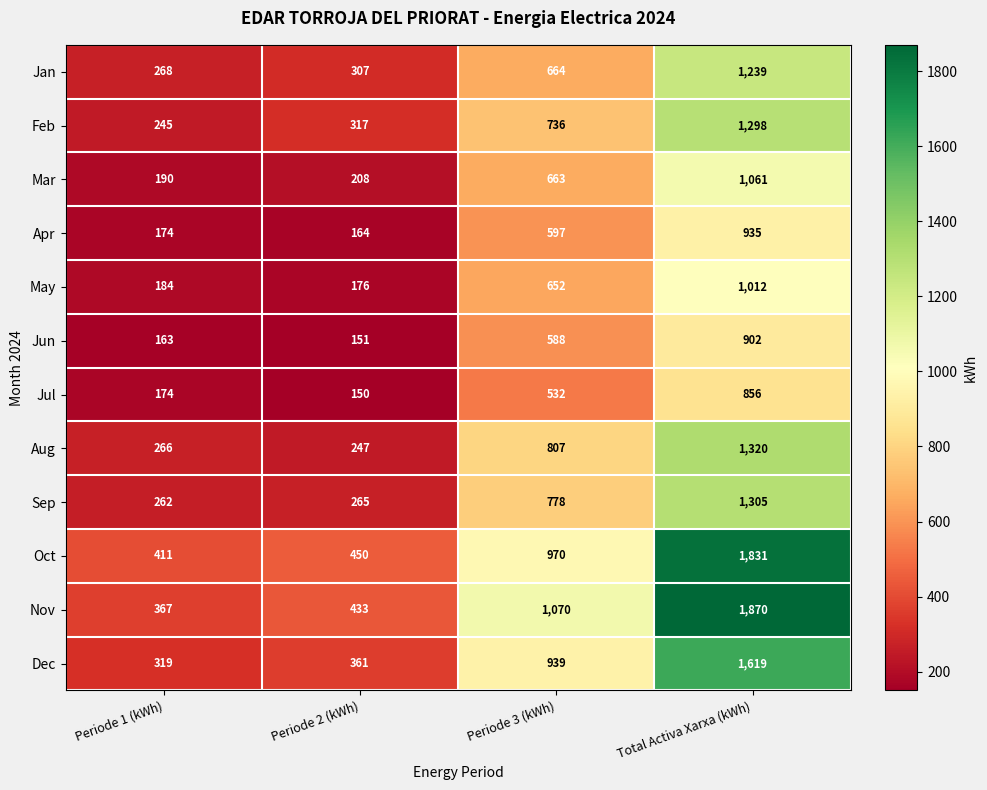

How many data points in Apr are less than 597?

2